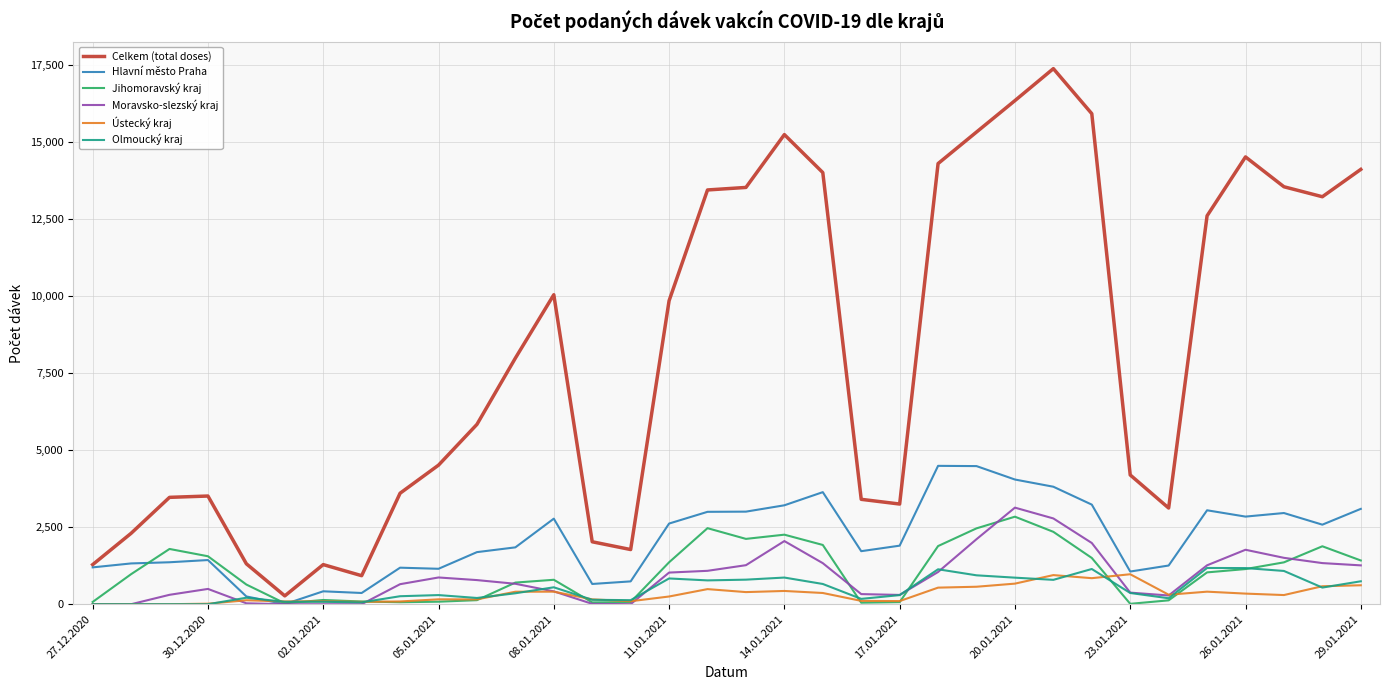

In Jihomoravský kraj, how many points are lower than both neighbors (excluding endpoints)?

6